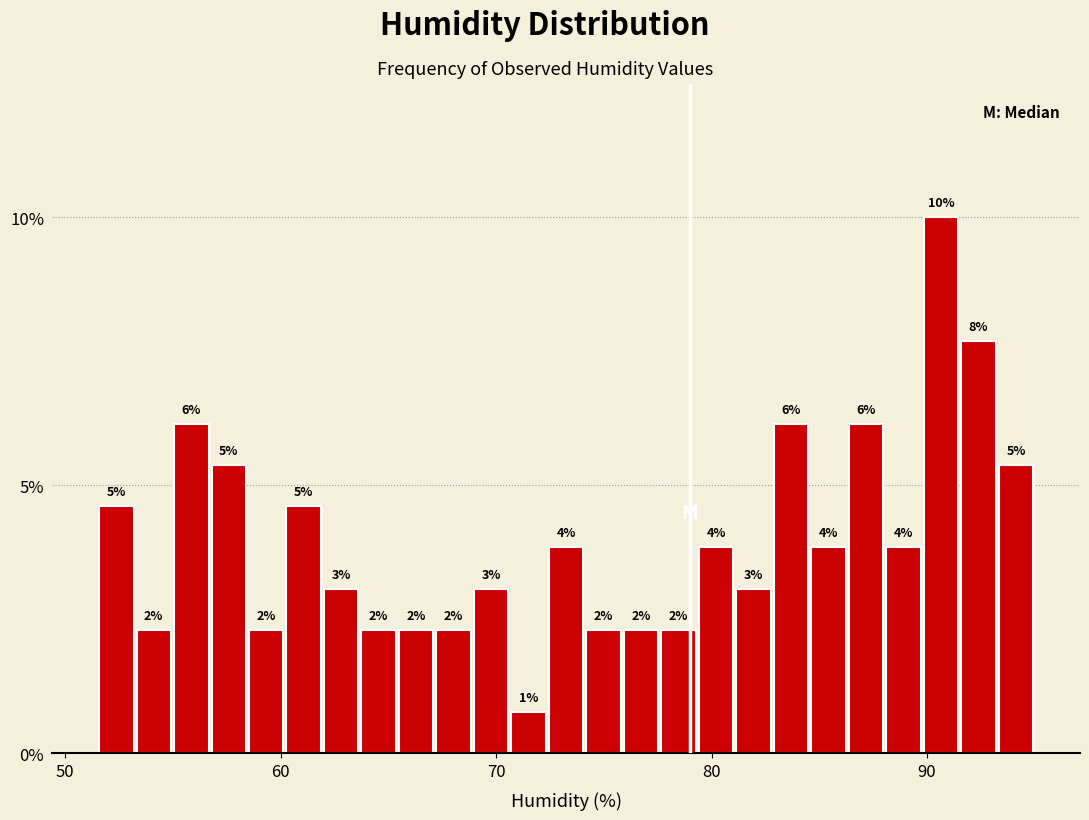

Read against the x-axis, roughly where is the centre of the tallest bar?

91